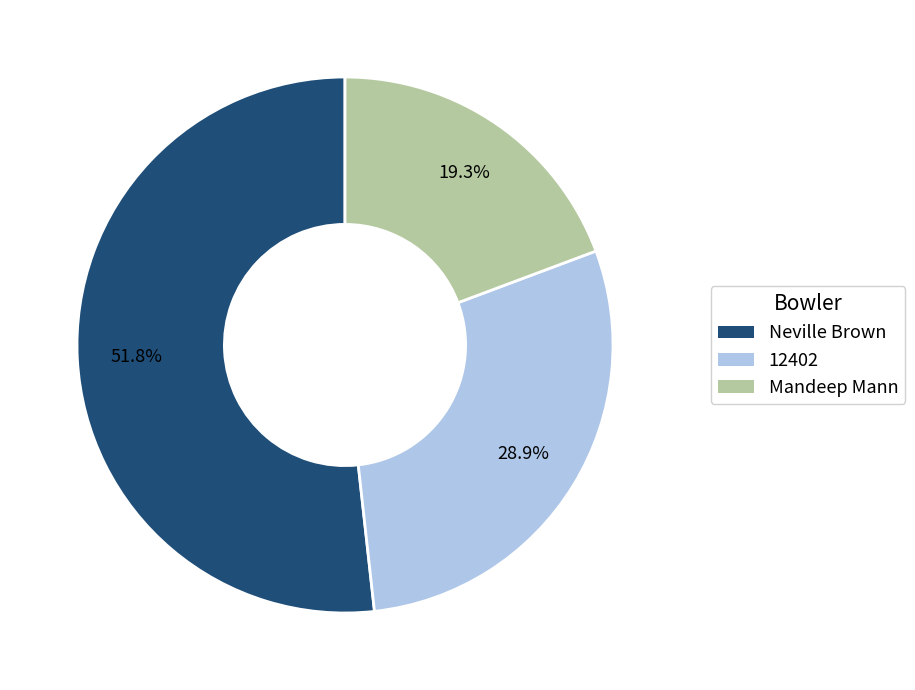

To the nearest percent, what is the difference between the Neville Brown and Mandeep Mann slice percentages?

32%